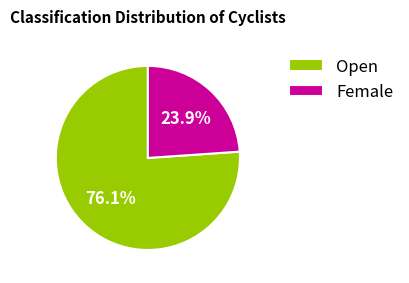

Which slice is the largest?

Open